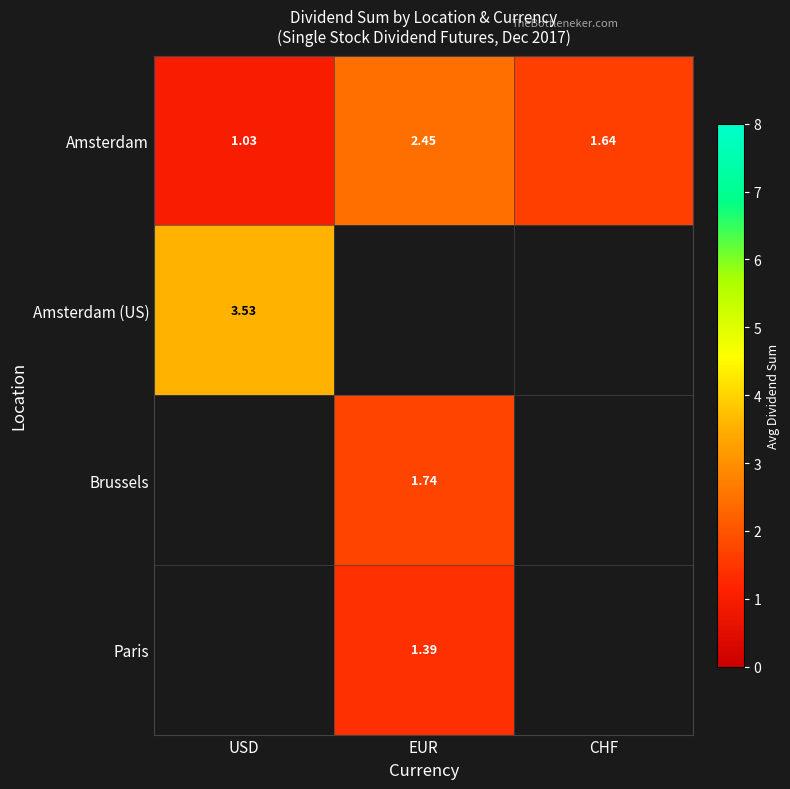

List the labels in order of Amsterdam value, largest first.

EUR, CHF, USD